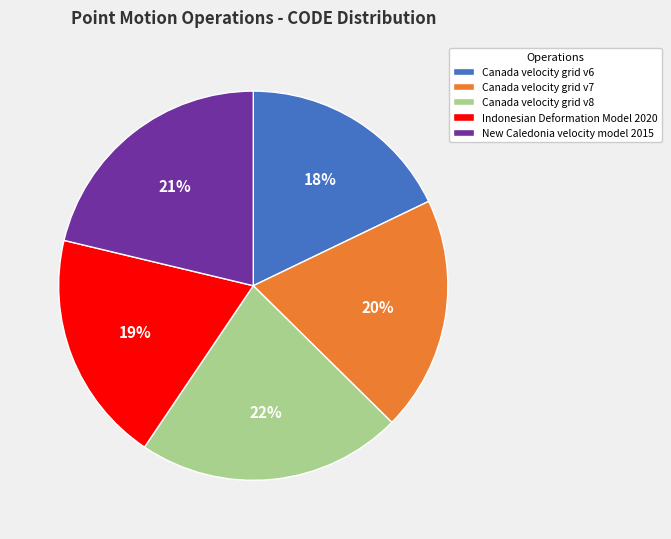

How many segments does this pie chart have?

5